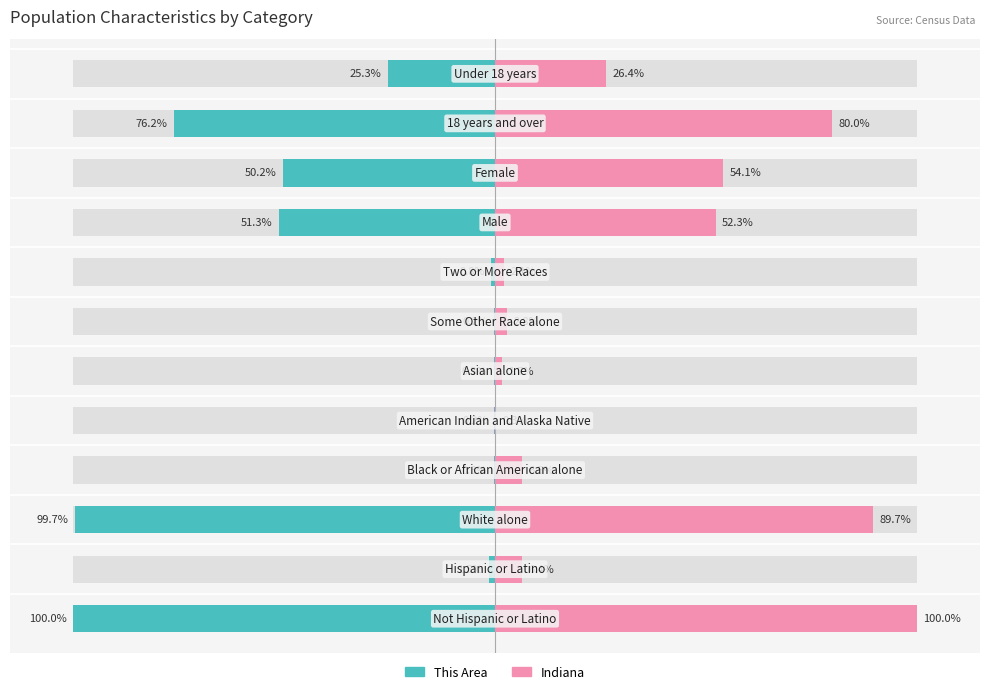

Rank the series by their maximum value, from highest to lowest.

Indiana, This Area